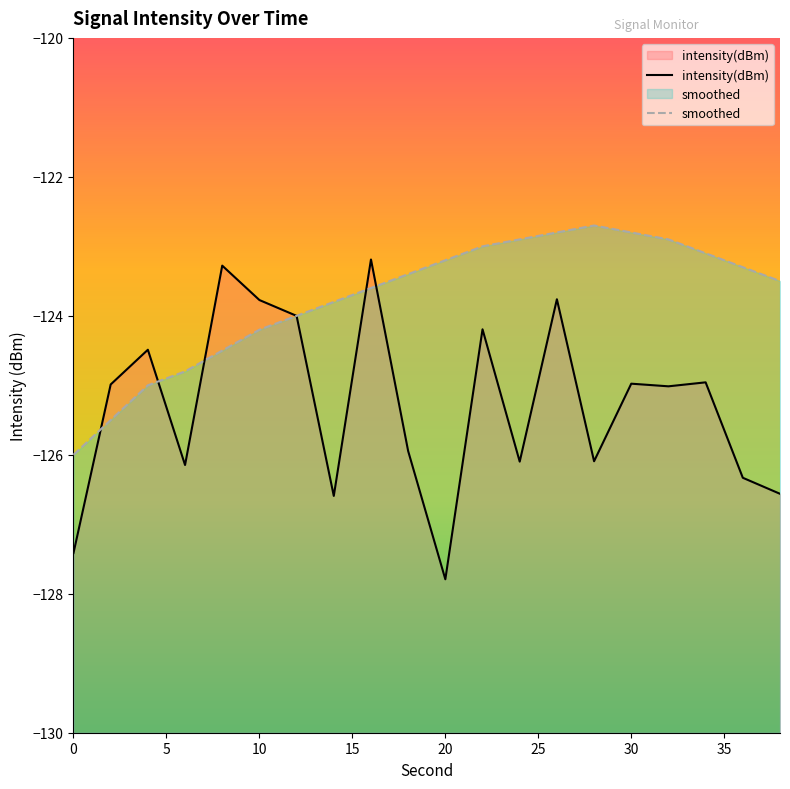

Where is the first local maximum for intensity(dBm)?

4